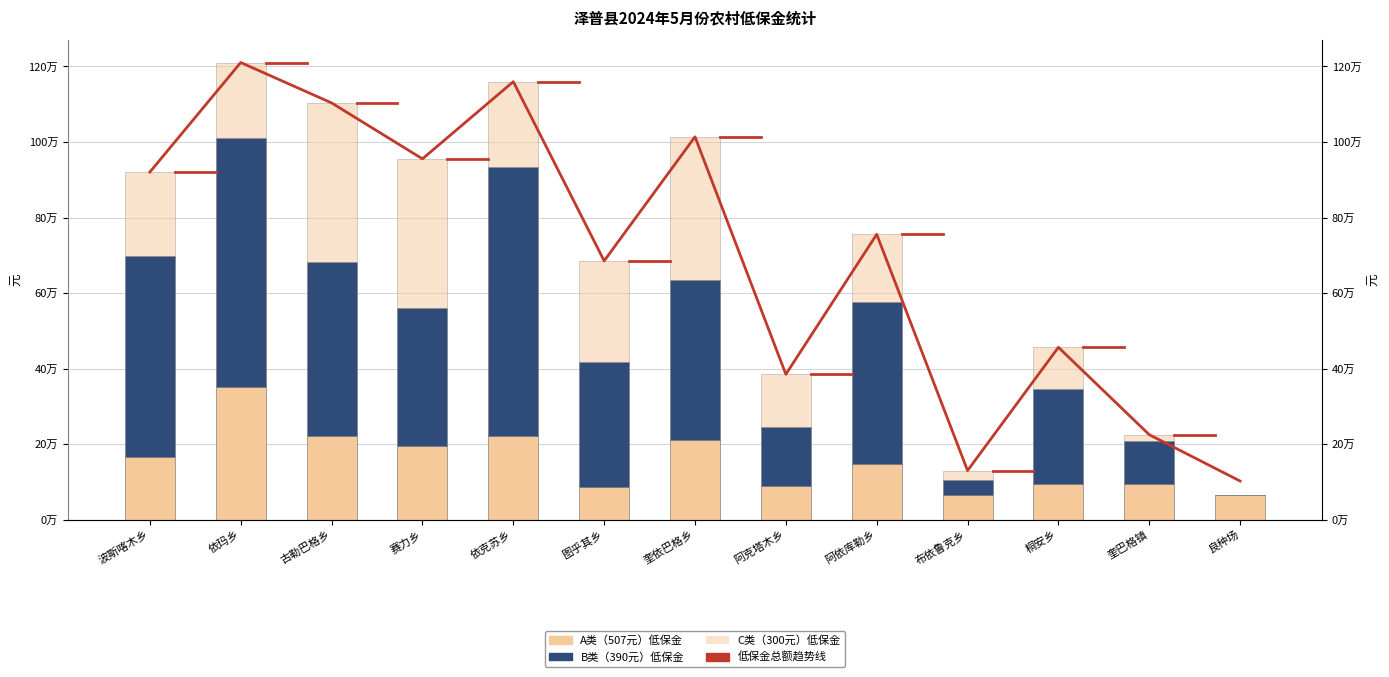

Which series has the widest spread of values?

低保金总额趋势线